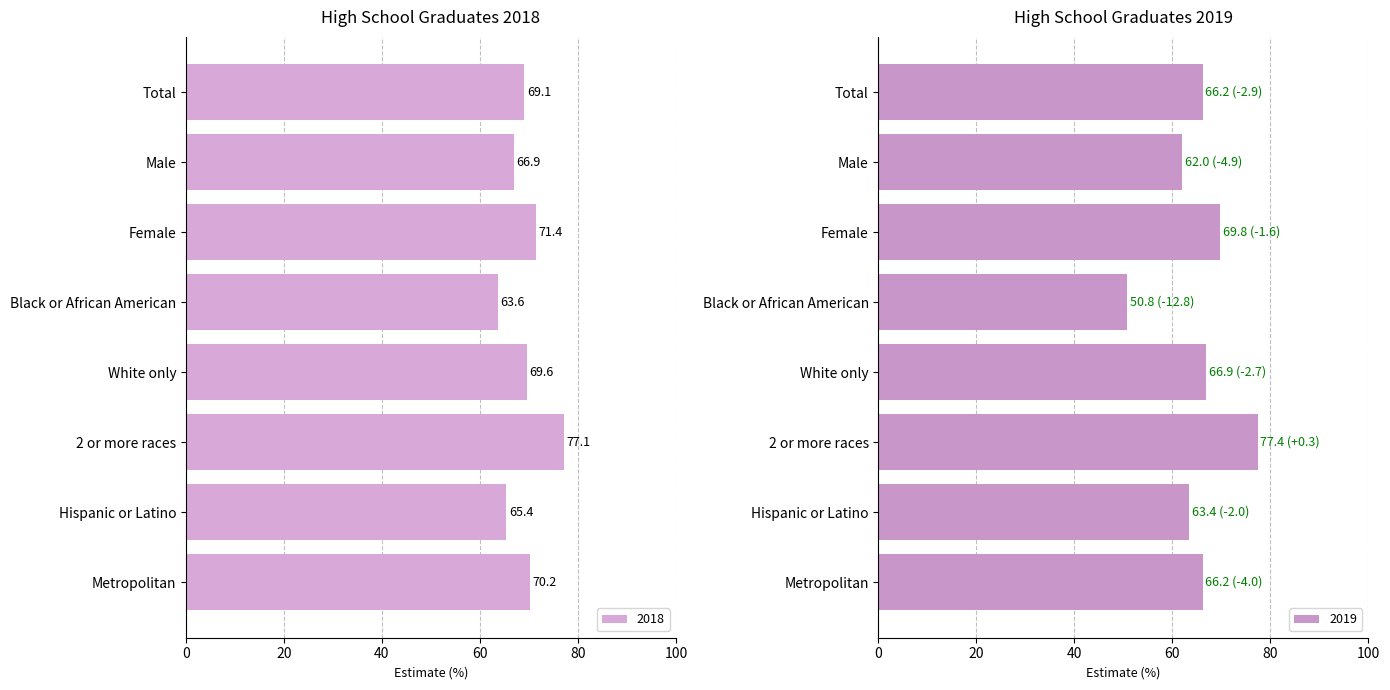

At which category does the chart reach its peak across all series?

2 or more races